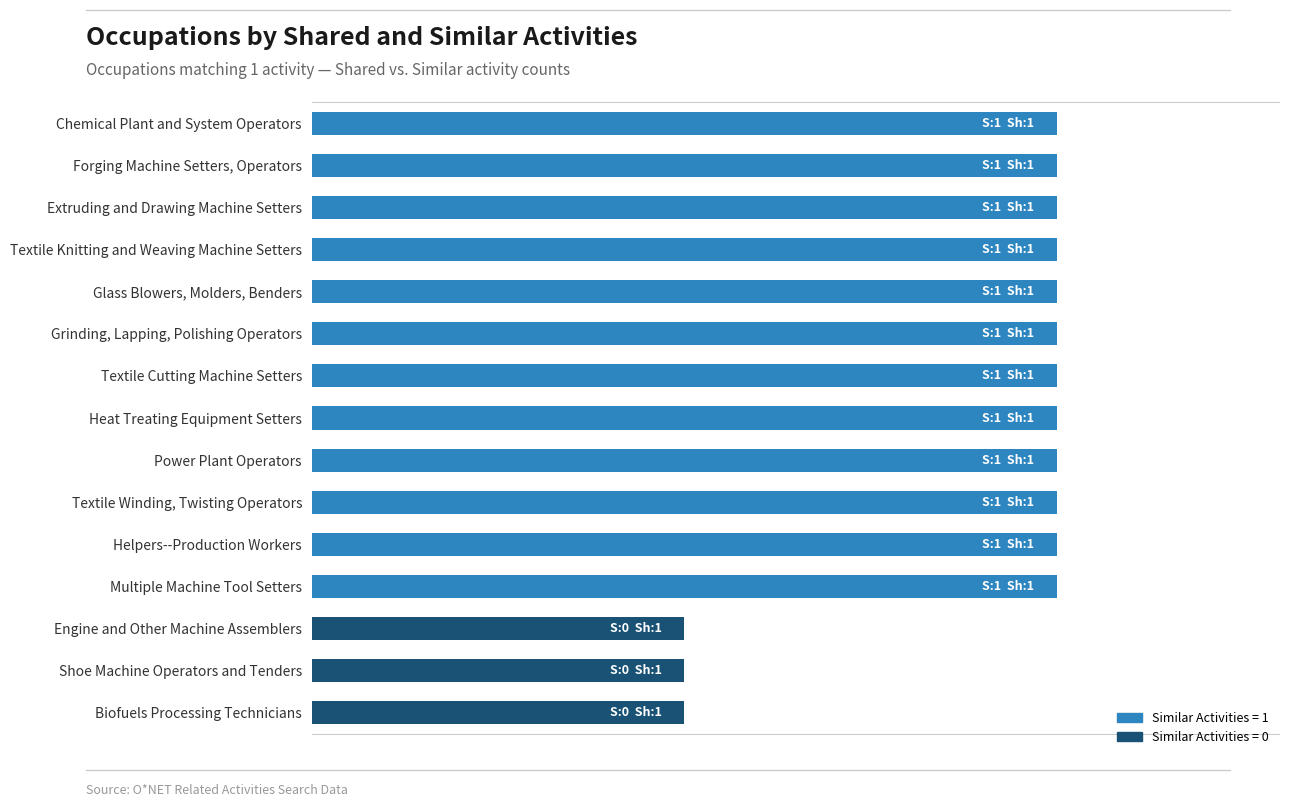

Rank the categories by value from lowest to highest.

Engine and Other Machine Assemblers, Shoe Machine Operators and Tenders, Biofuels Processing Technicians, Chemical Plant and System Operators, Forging Machine Setters, Operators, Extruding and Drawing Machine Setters, Textile Knitting and Weaving Machine Setters, Glass Blowers, Molders, Benders, Grinding, Lapping, Polishing Operators, Textile Cutting Machine Setters, Heat Treating Equipment Setters, Power Plant Operators, Textile Winding, Twisting Operators, Helpers--Production Workers, Multiple Machine Tool Setters